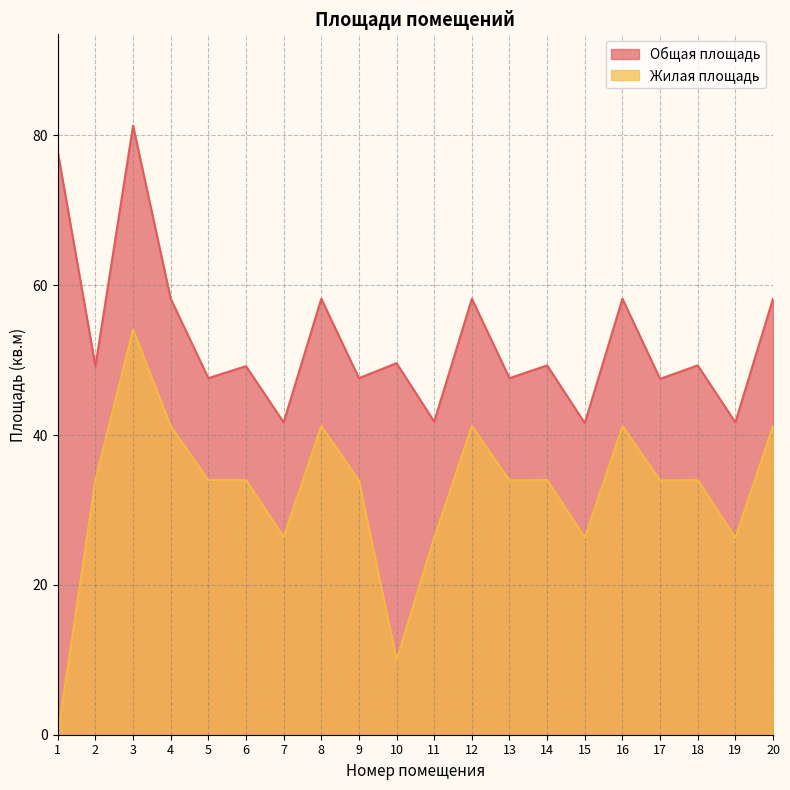

What is the difference between the maximum and second lowest values in the Жилая площадь series?

44.1